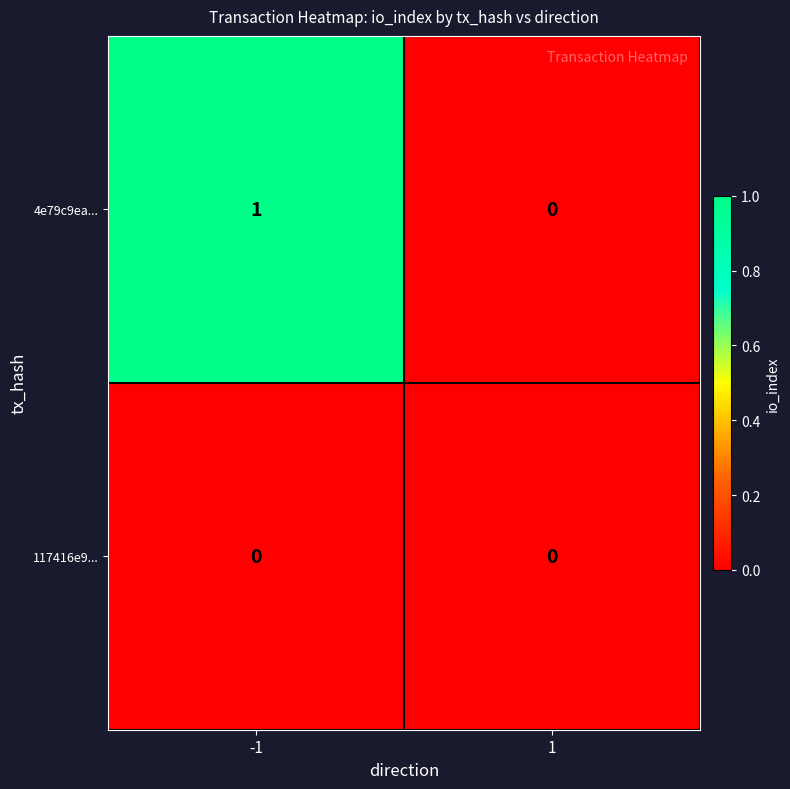

The value of 4e79c9ea... at -1 is 1. True or false?

True